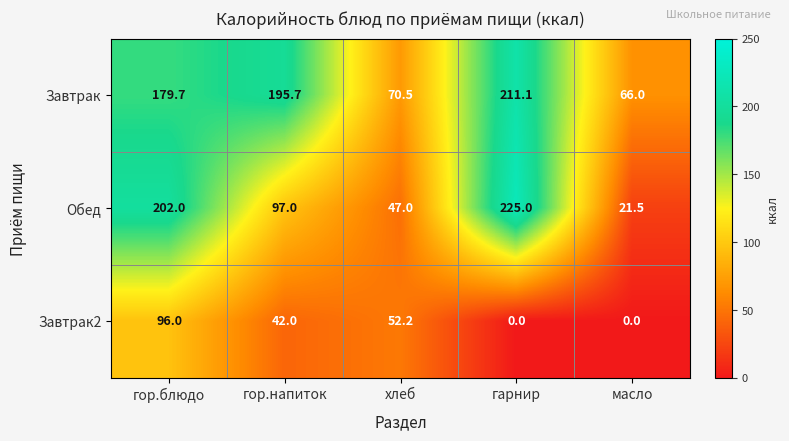

Reading left to right, transcribe all the data shown in this chart.

Завтрак: гор.блюдо=179.7	гор.напиток=195.7	хлеб=70.5	гарнир=211.1	масло=66.0
Обед: гор.блюдо=202.0	гор.напиток=97.0	хлеб=47.0	гарнир=225.0	масло=21.5
Завтрак2: гор.блюдо=96.0	гор.напиток=42.0	хлеб=52.2	гарнир=0.0	масло=0.0